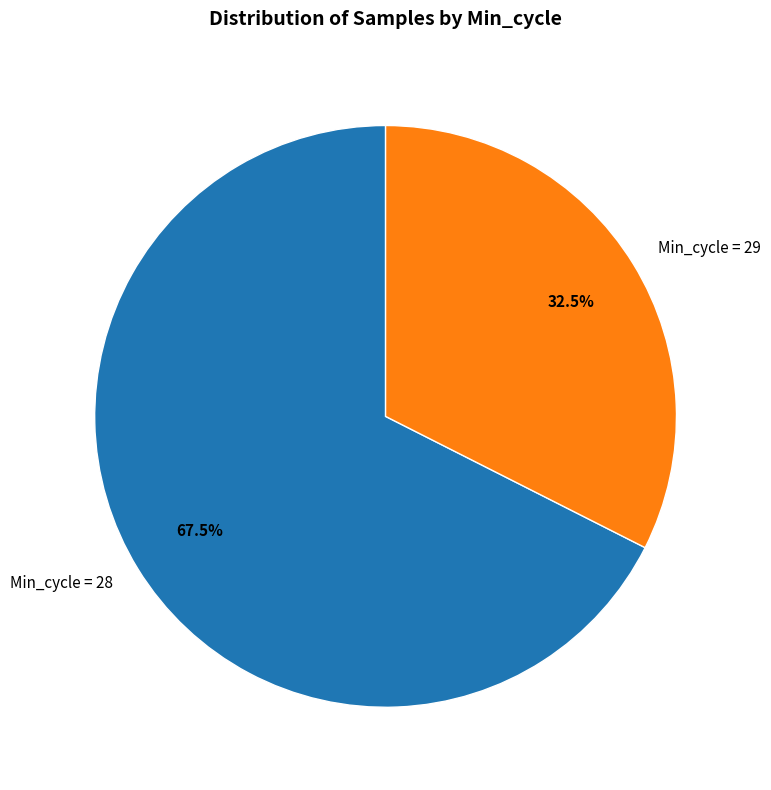

How many slices are in this pie chart?

2